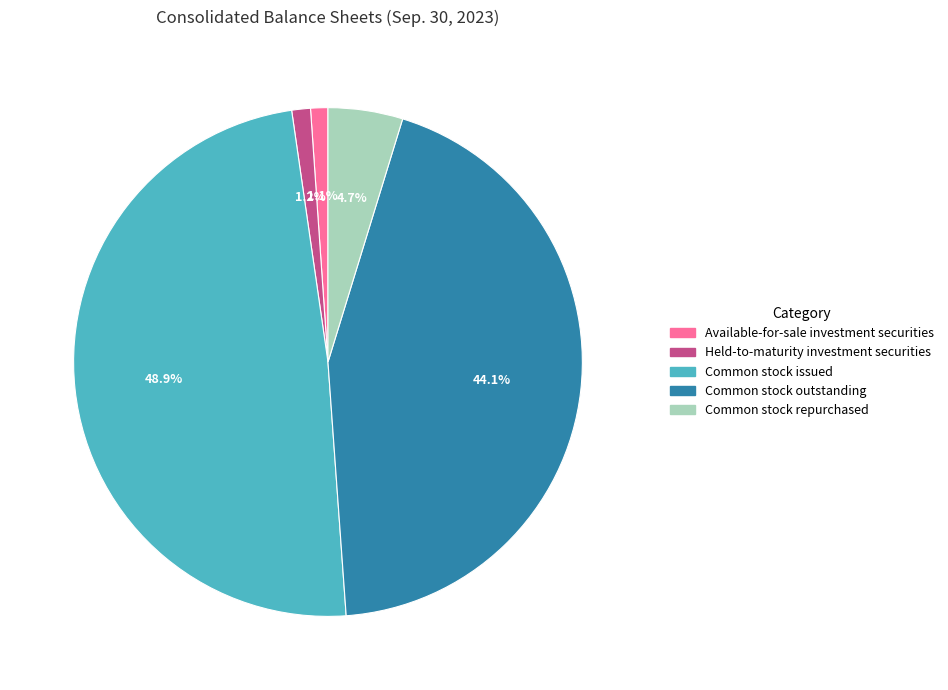

Count the number of slices in the pie.

5